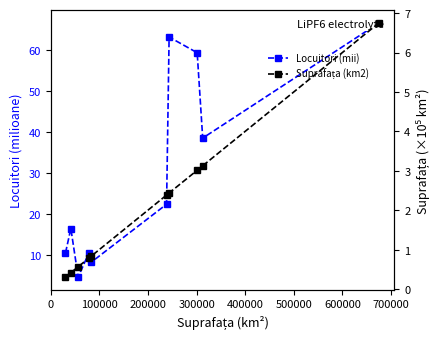

Is it true that Locuitori (mii) equals 104.6 at 9?

False